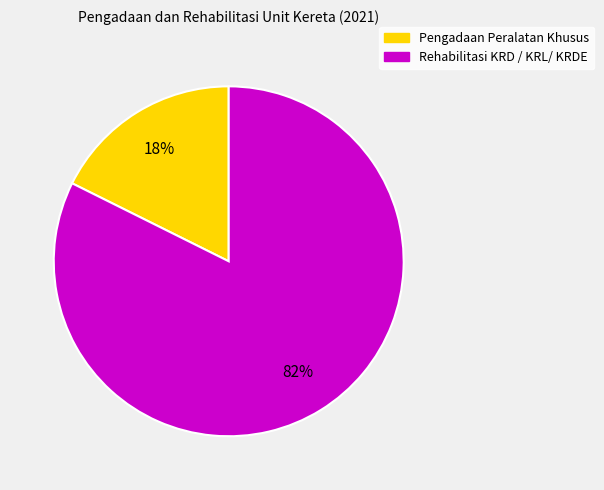

Which has a higher value, Rehabilitasi KRD / KRL/ KRDE or Pengadaan Peralatan Khusus?

Rehabilitasi KRD / KRL/ KRDE